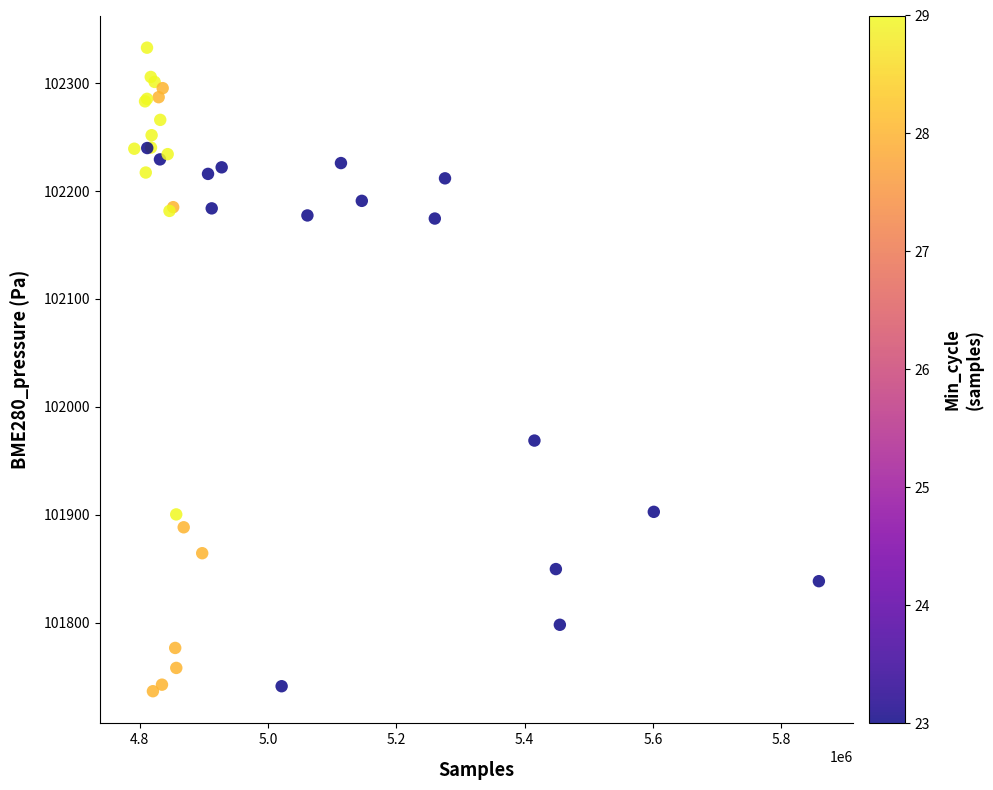

What Y value in the scatter plot is closest to 102034?

101968.7